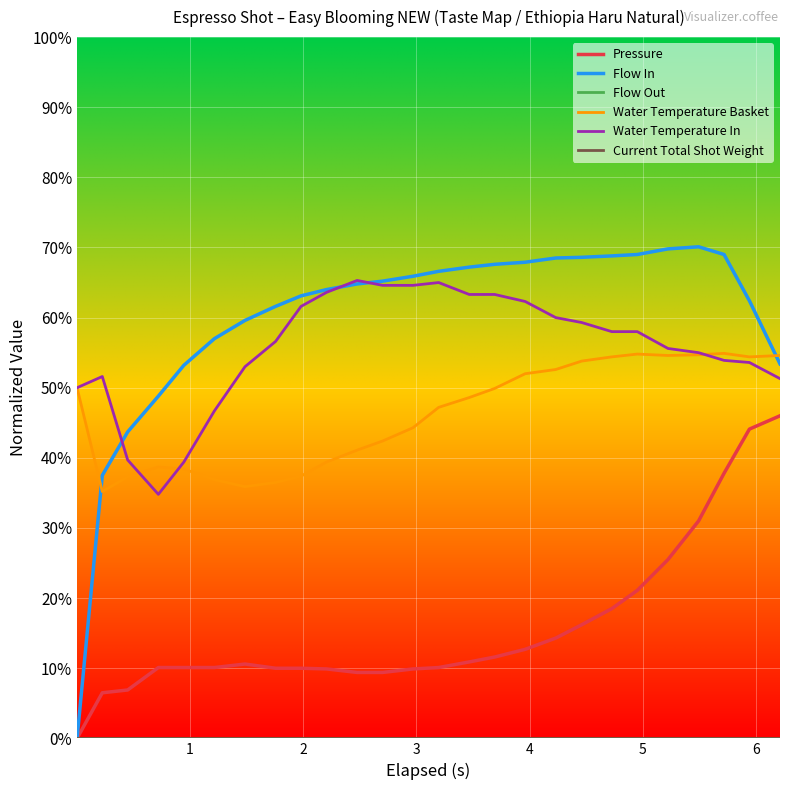

Count the number of categories in the chart.

26